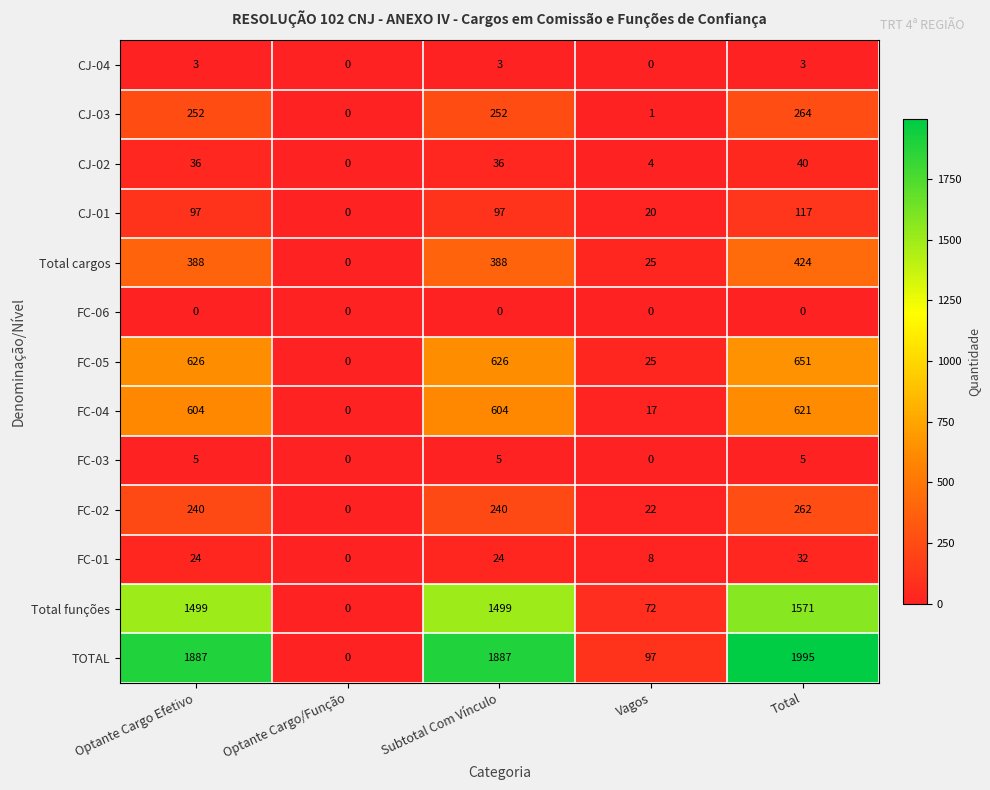

Where is CJ-01 nearest to the value 58?

Vagos